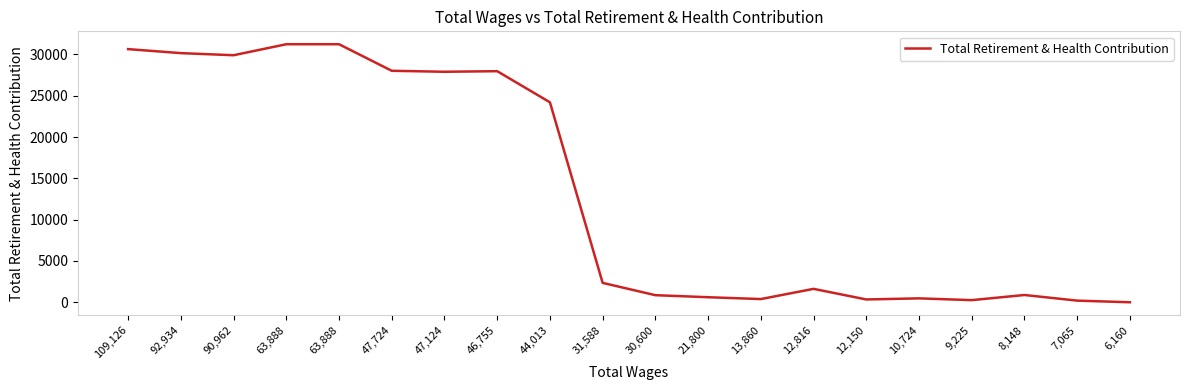

Does the chart display data point markers on the line(s)?

No